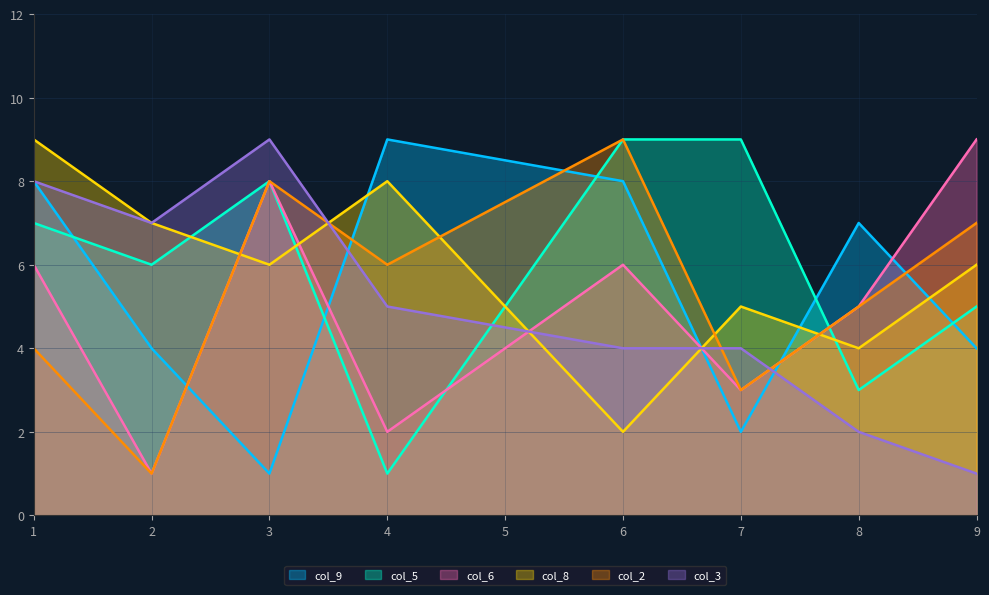

Is it true that col_6 equals 4 at 9?

False